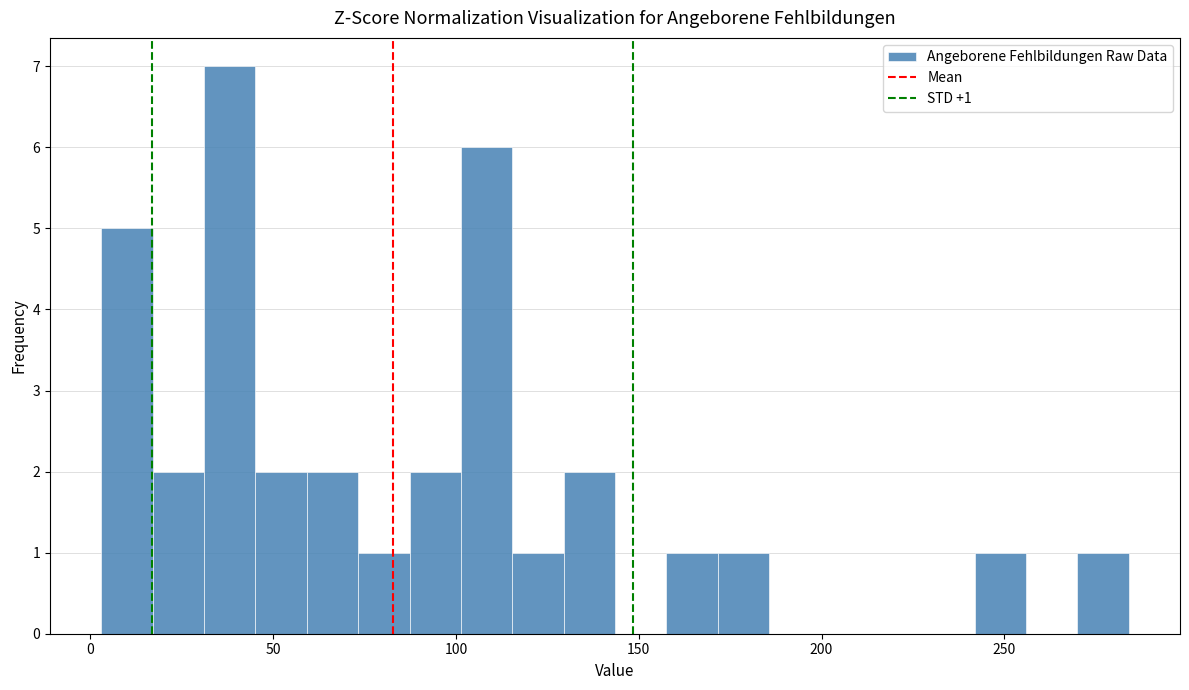

Around what value on the x-axis is the tallest bar? Give the approximate position of its centre, as read against the axis.

40